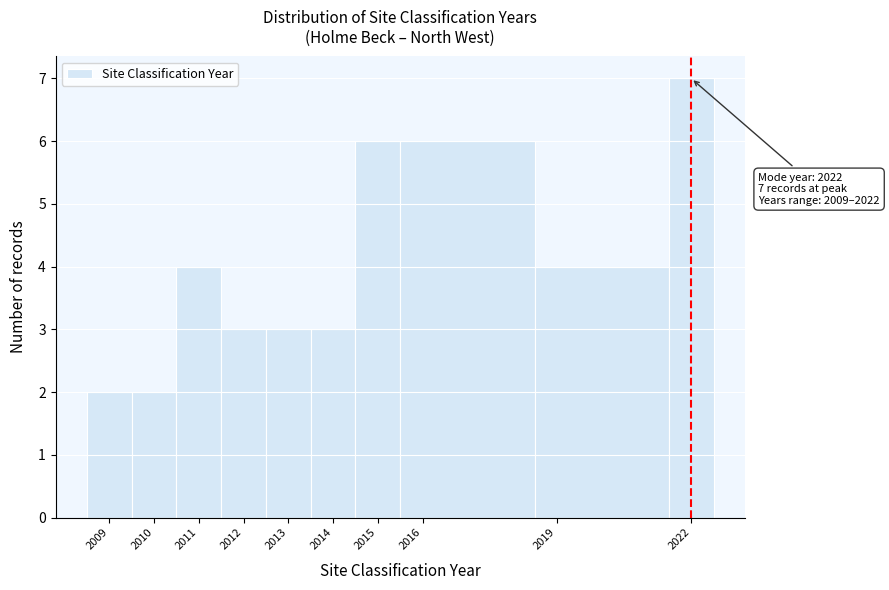

Over which range of the x-axis is the bar tallest?

2021.5 to 2022.5